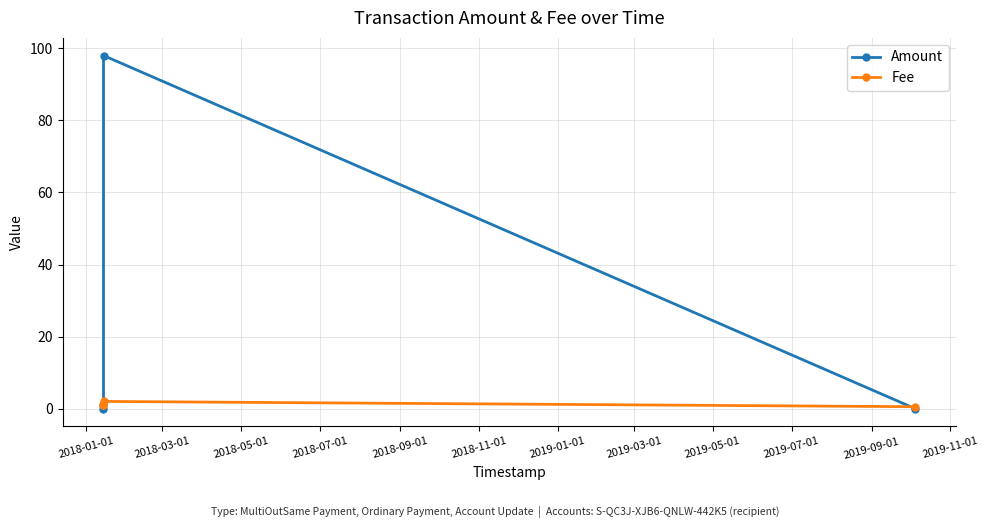

How many interior local peaks does the Amount series have?

1